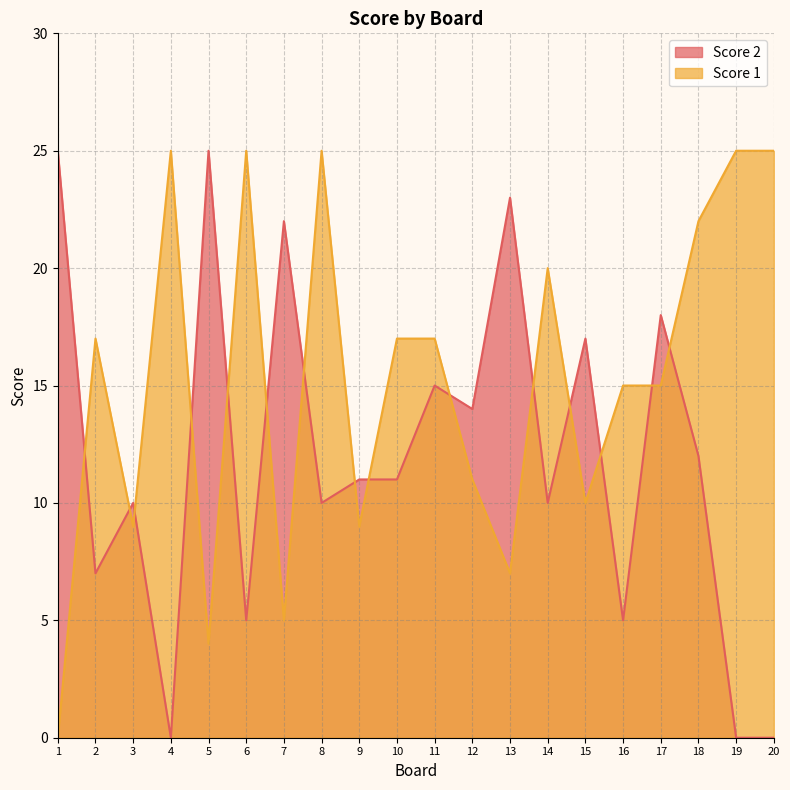

Where is Score 2 nearest to the value 12?

18